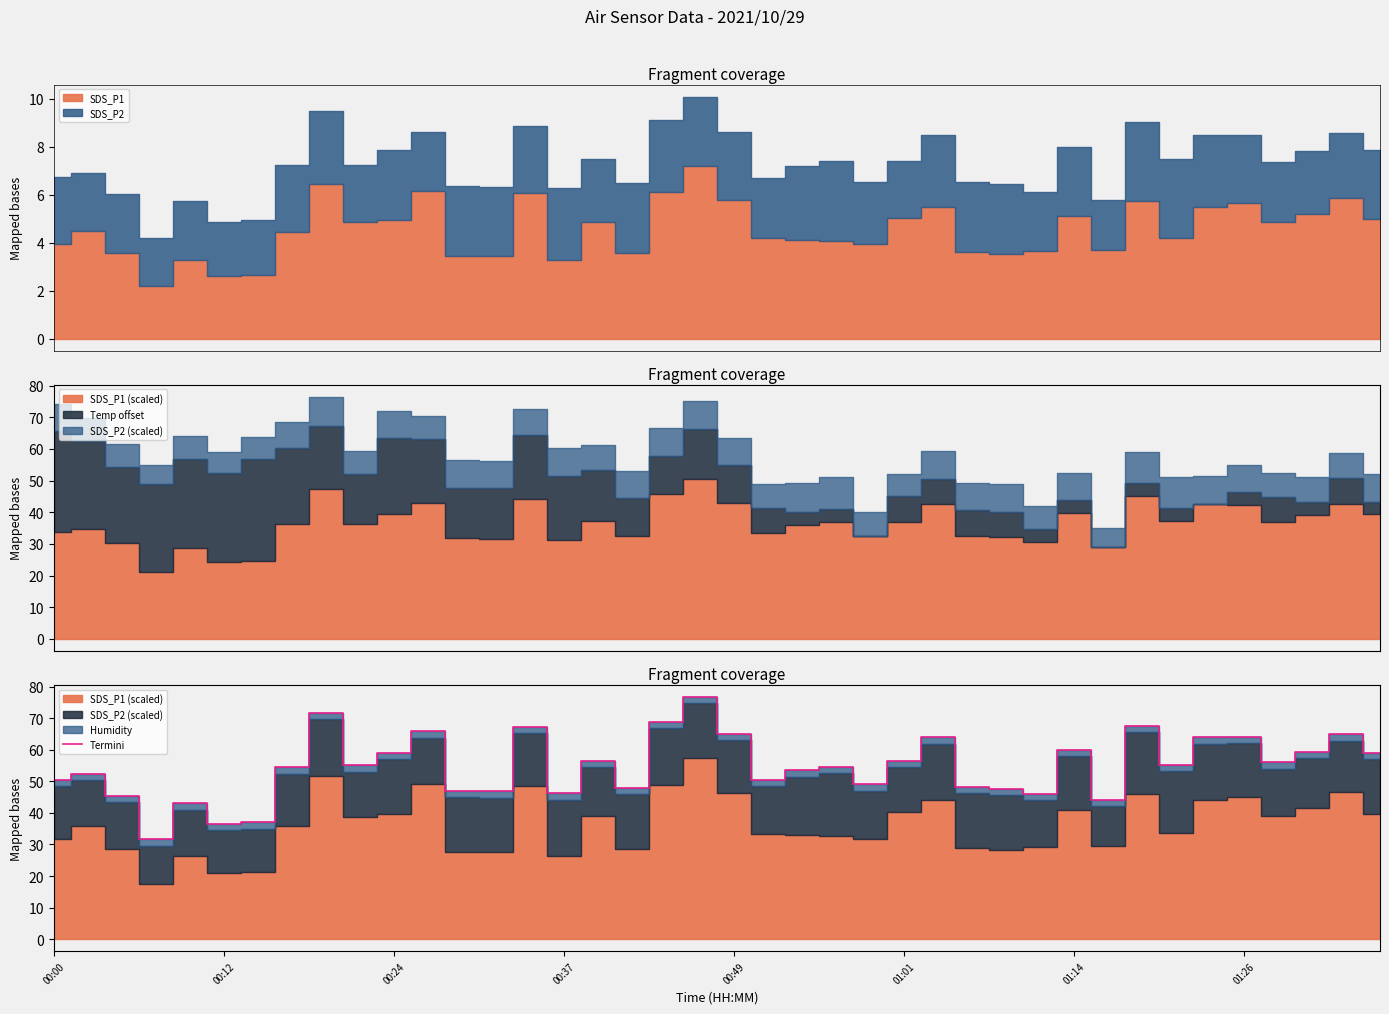

Does the chart display data point markers on the line(s)?

No